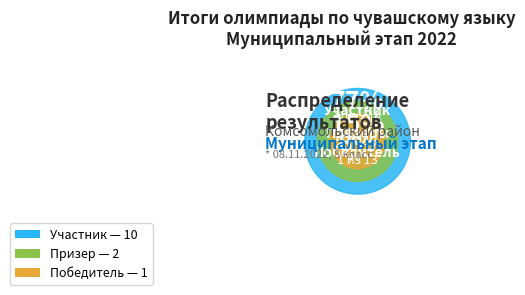

Which slice is the smallest?

Победитель